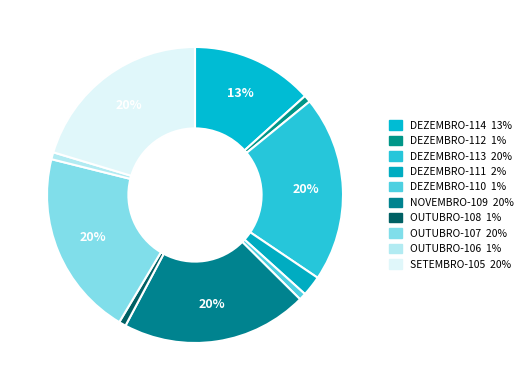

Does SETEMBRO-105 represent more than half of the total?

No